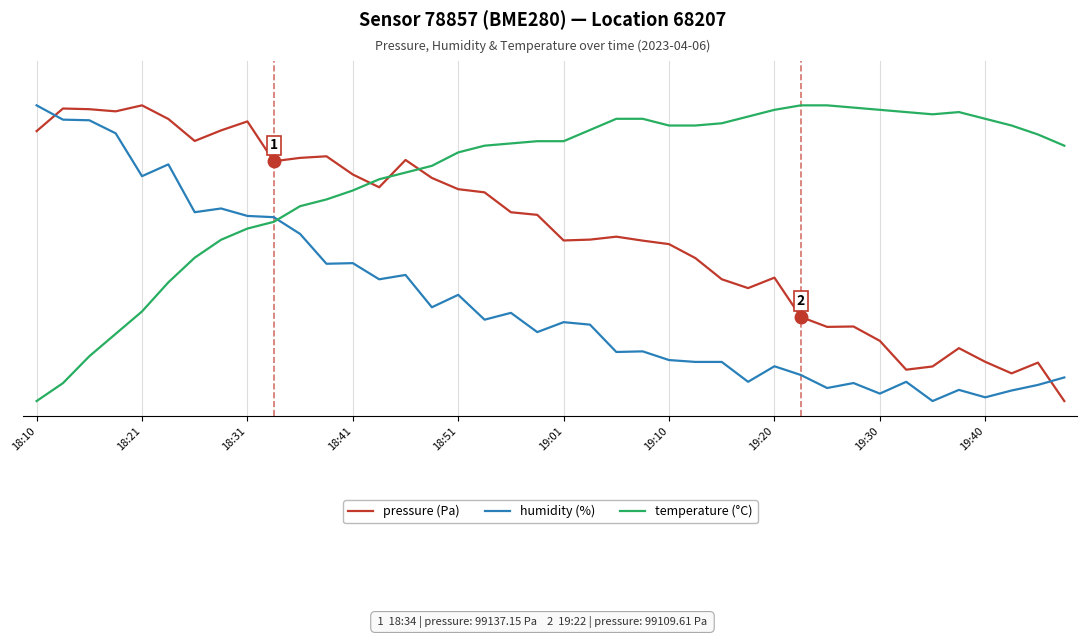

How many intersections are there between temperature (°C) and pressure (Pa)?

3